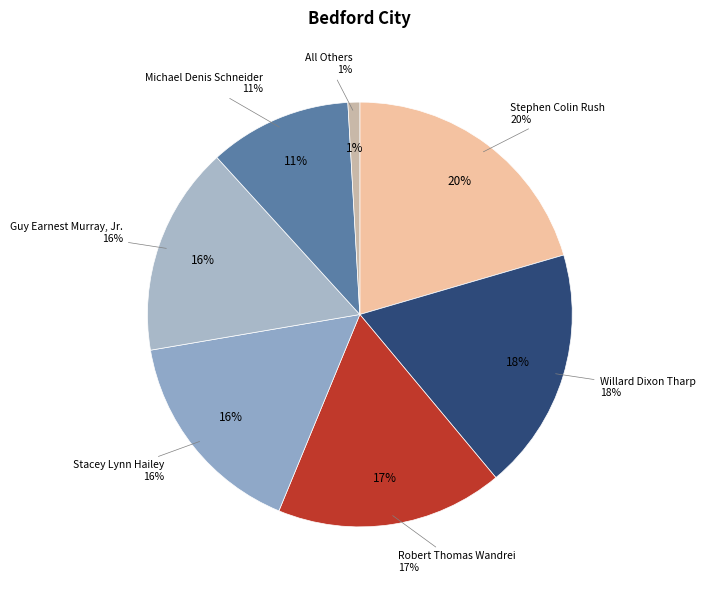

Do Robert Thomas Wandrei and Willard Dixon Tharp together represent more than half of the pie?

No